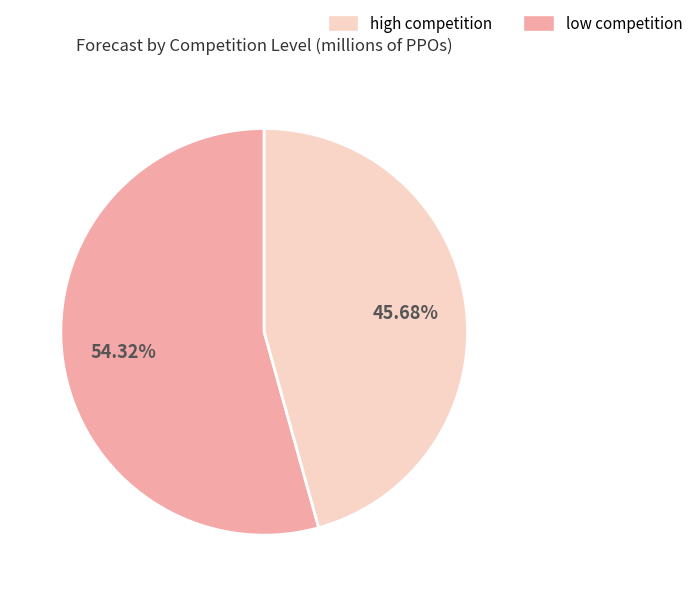

Is there any slice that represents more than half of the pie?

Yes